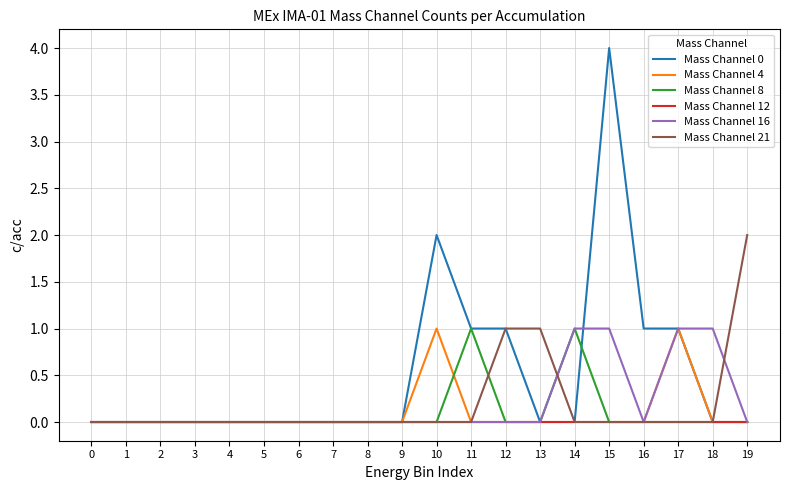

What are all the series names shown in the legend?

Mass Channel 0, Mass Channel 4, Mass Channel 8, Mass Channel 12, Mass Channel 16, Mass Channel 21